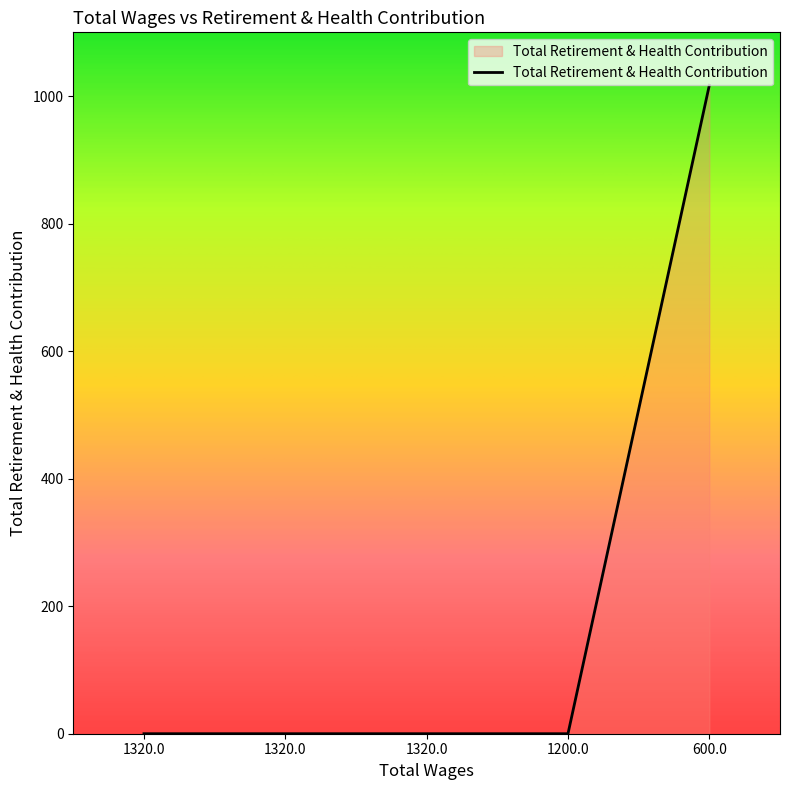

Does the chart display data point markers on the line(s)?

No